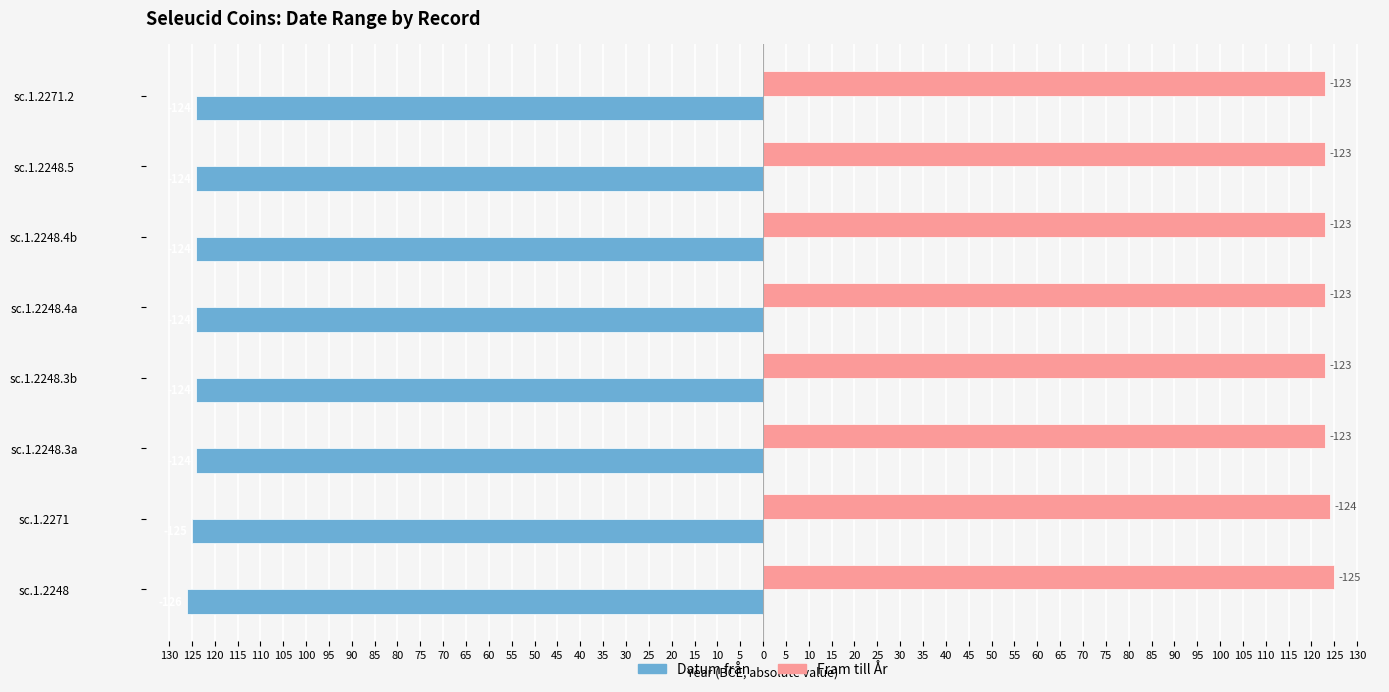

What are all the series names shown in the legend?

Datum från, Fram till År